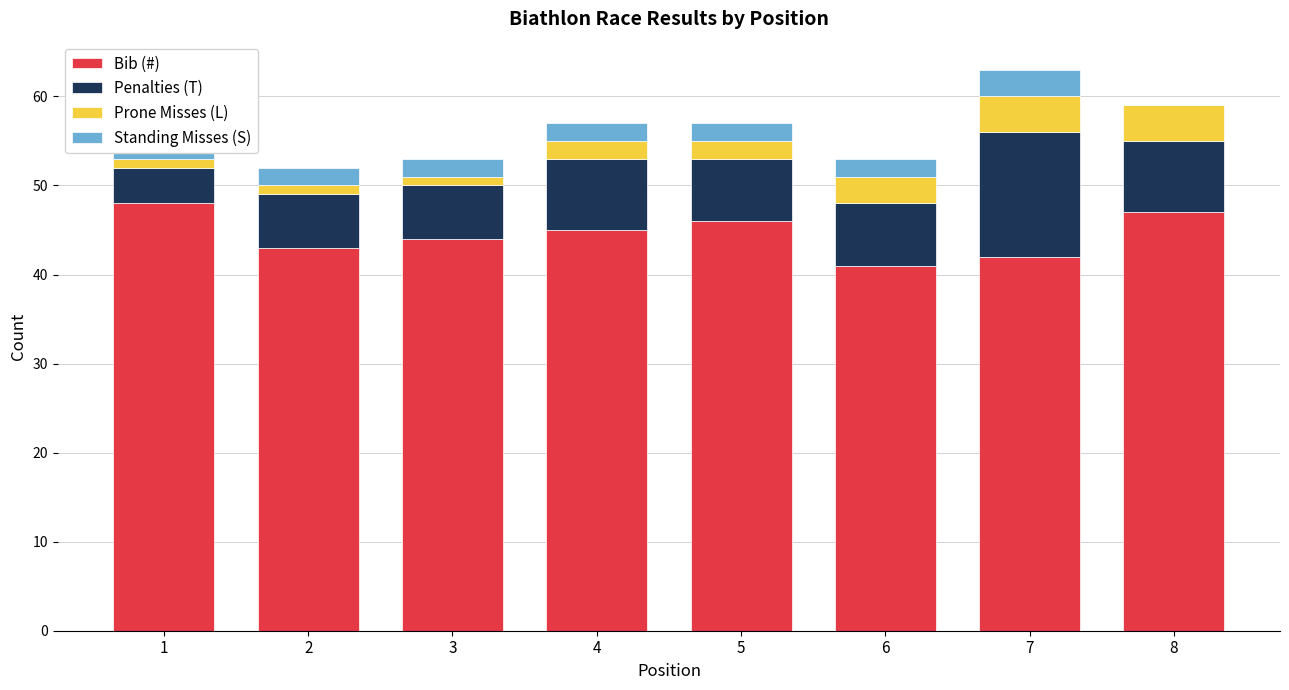

Is it true that Bib (#) equals 22 at 6?

False